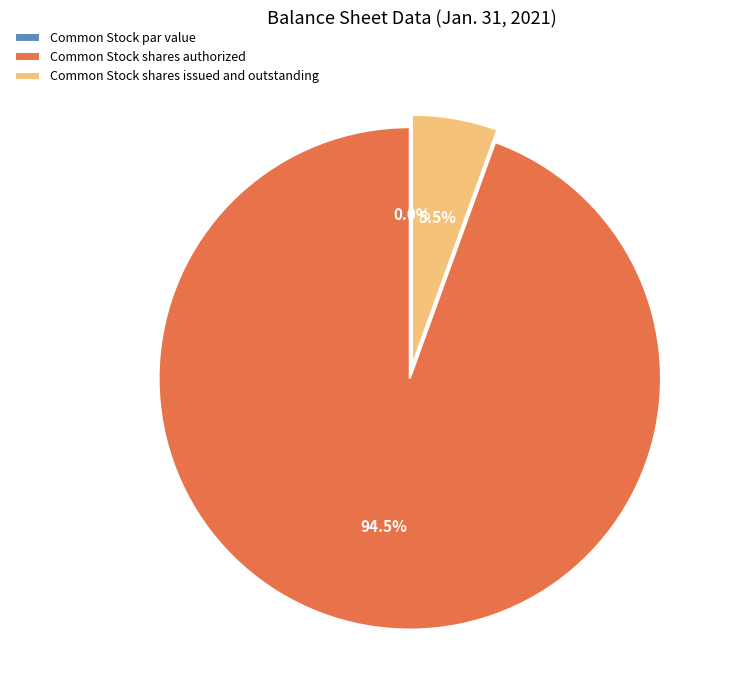

Which category accounts for the majority?

Common Stock shares authorized